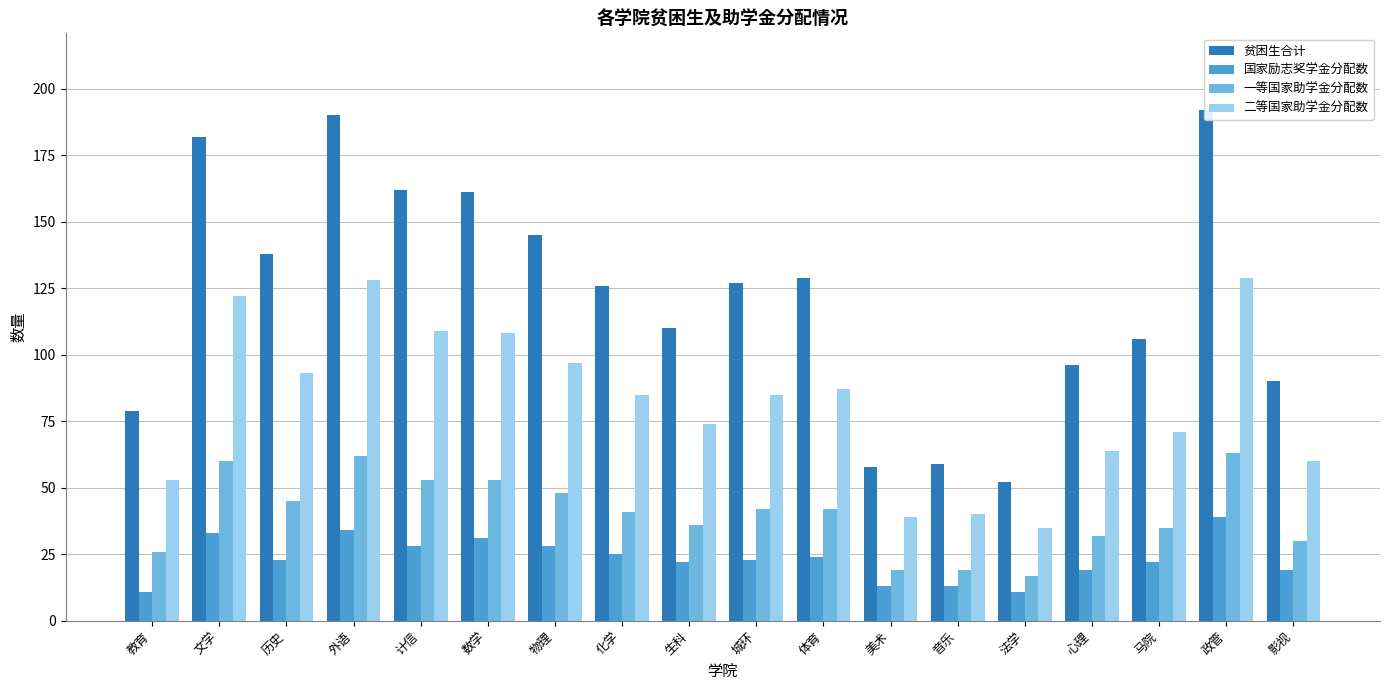

Which series changed the most between 生科 and 体育?

贫困生合计